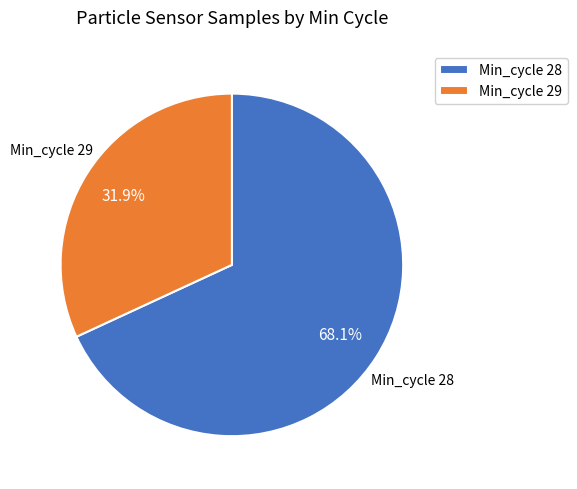

What percentage do Min_cycle 28 and Min_cycle 29 together represent?

100.0%